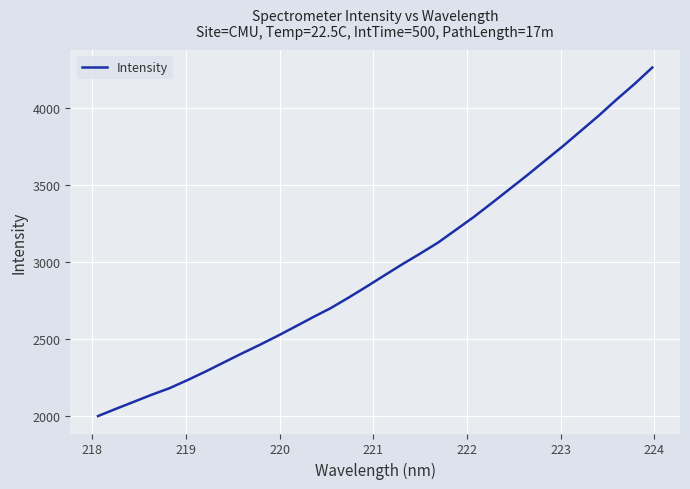

What is the maximum value shown in the chart?

4265.4